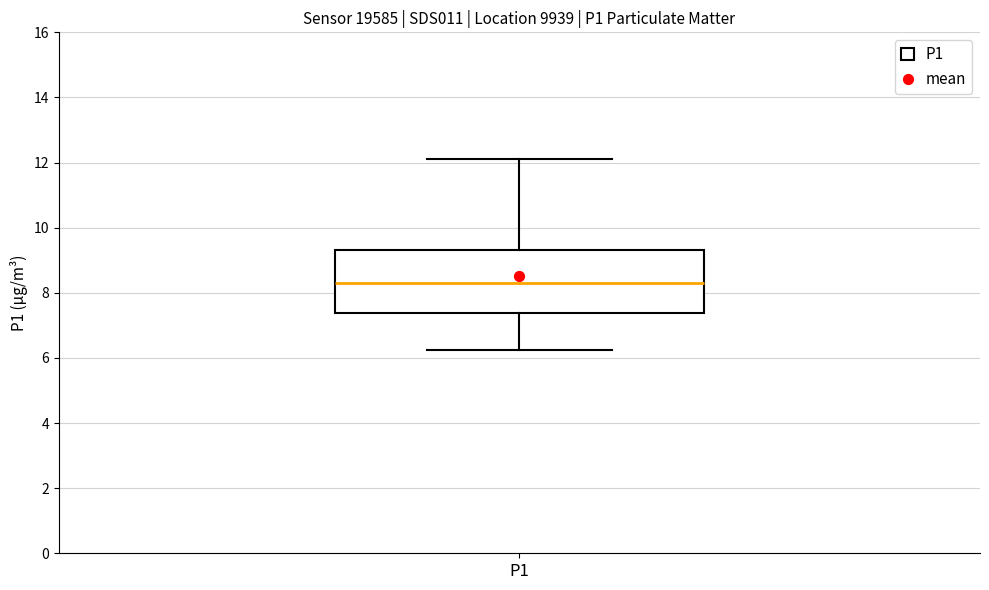

Where does the median line of the box for P1 sit on the y-axis? The values are not printed on the chart, so give them approximately, as read against the axis.

8.4